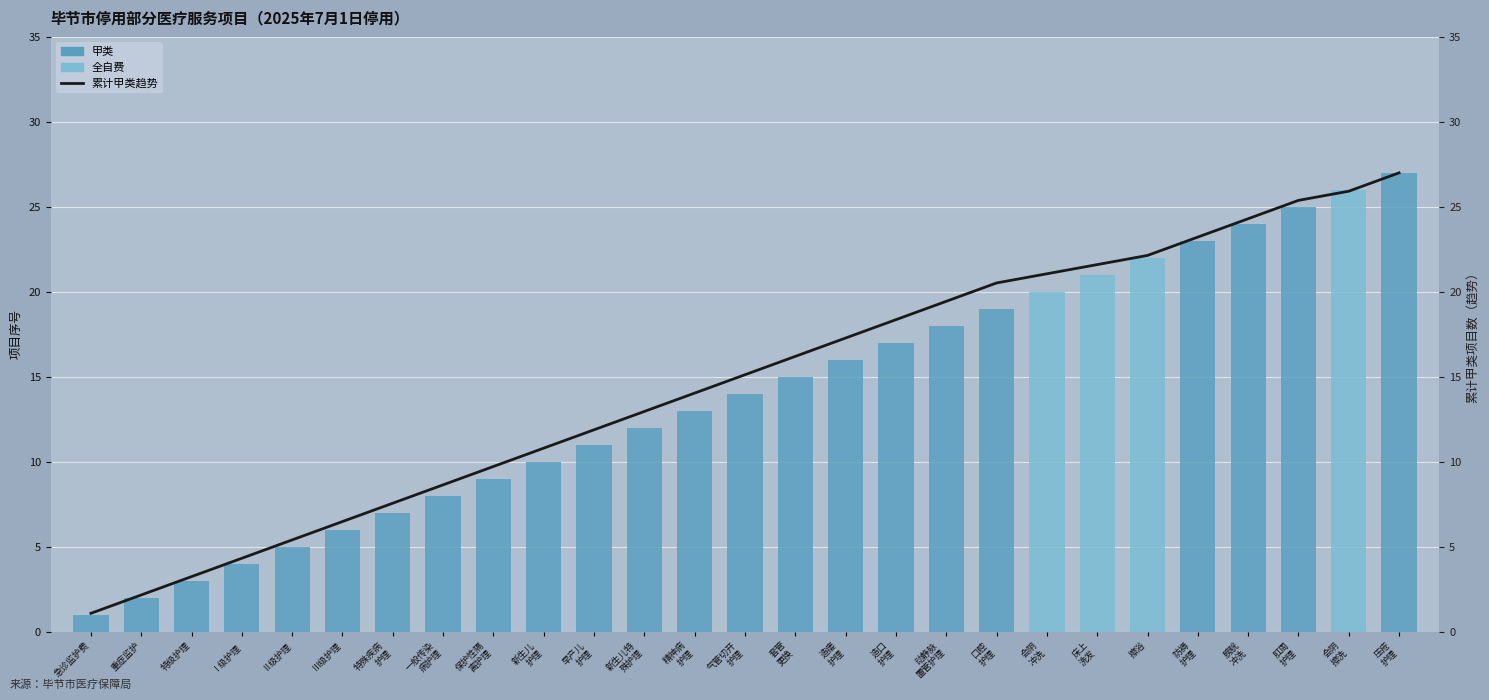

Reading right to left, extract all data points from this chart.

压疮
护理=27.0	会阴
擦洗=25.9	肛周
护理=25.4	膀胱
冲洗=24.3	防褥
护理=23.2	擦浴=22.1	床上
洗发=21.6	会阴
冲洗=21.1	口腔
护理=20.5	动静脉
置管护理=19.4	造口
护理=18.4	造瘘
护理=17.3	套管
更换=16.2	气管切开
护理=15.1	精神病
护理=14.0	新生儿特
殊护理=13.0	早产儿
护理=11.9	新生儿
护理=10.8	保护性隔
离护理=9.7	一般传染
病护理=8.6	特殊疾病
护理=7.6	Ⅲ级护理=6.5	Ⅱ级护理=5.4	Ⅰ级护理=4.3	特级护理=3.2	重症监护=2.2	急诊监护费=1.1